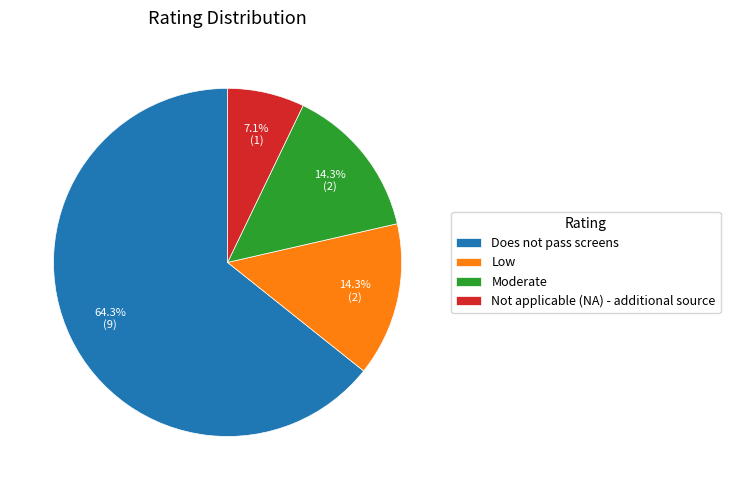

What portion of the pie excludes Low?

85.7%